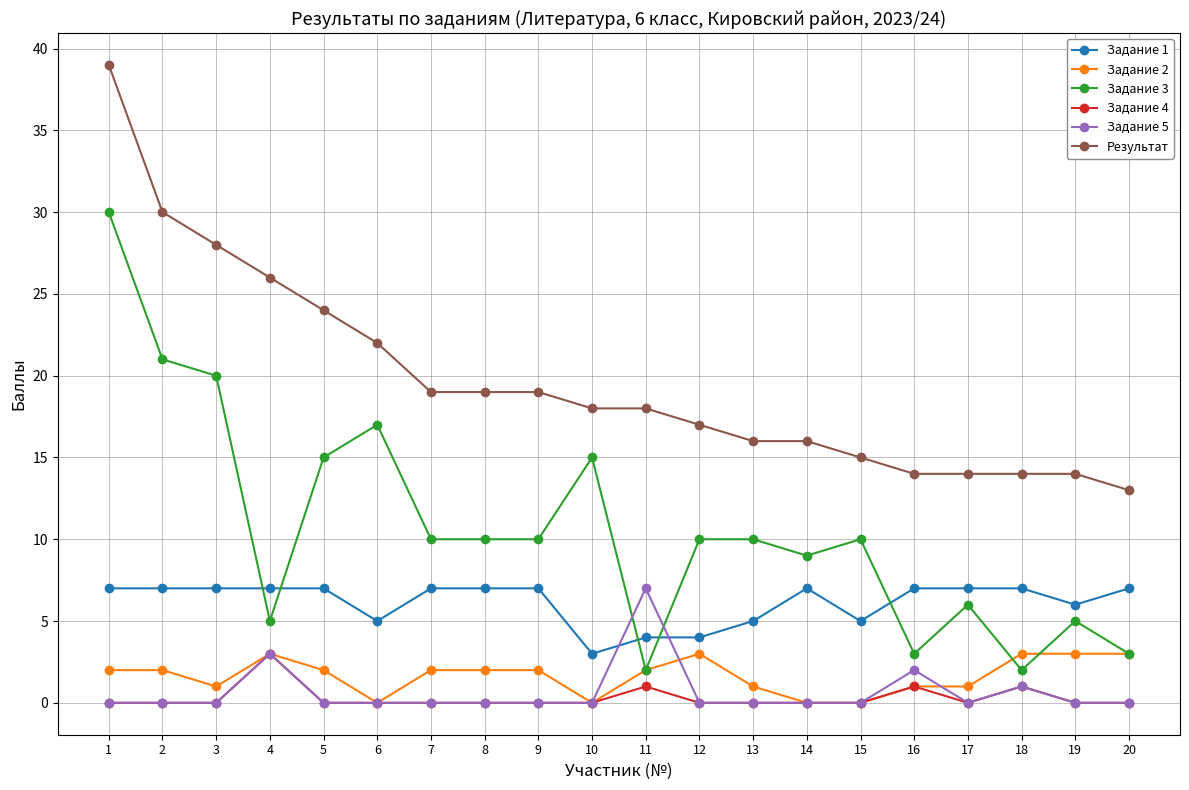

Reading left to right, extract all data points from this chart.

Задание 1: 7	7	7	7	7	5	7	7	7	3	4	4	5	7	5	7	7	7	6	7
Задание 2: 2	2	1	3	2	0	2	2	2	0	2	3	1	0	0	1	1	3	3	3
Задание 3: 30	21	20	5	15	17	10	10	10	15	2	10	10	9	10	3	6	2	5	3
Задание 4: 0	0	0	3	0	0	0	0	0	0	1	0	0	0	0	1	0	1	0	0
Задание 5: 0	0	0	3	0	0	0	0	0	0	7	0	0	0	0	2	0	1	0	0
Результат: 39	30	28	26	24	22	19	19	19	18	18	17	16	16	15	14	14	14	14	13